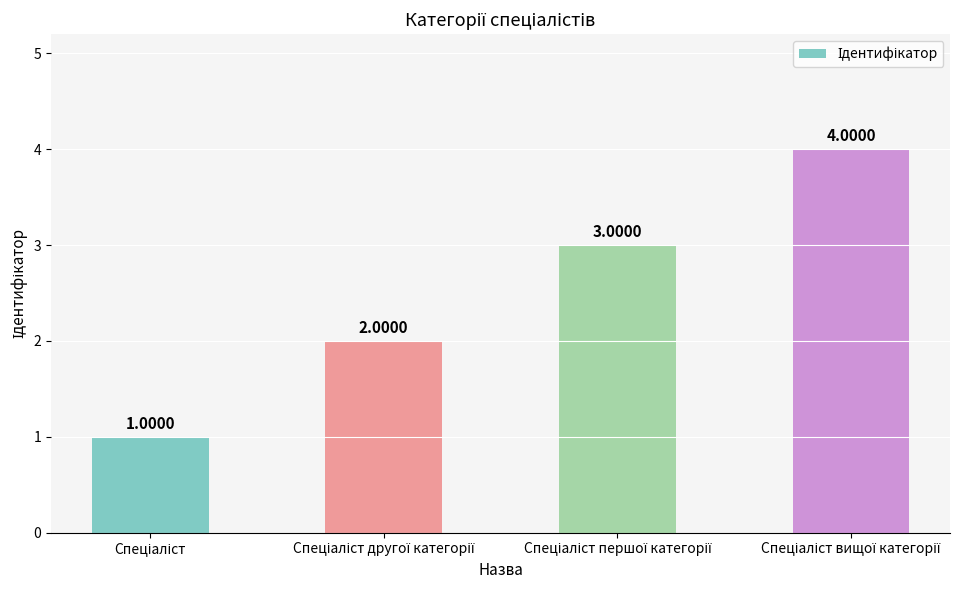

How many values are between 2 and 4?

3